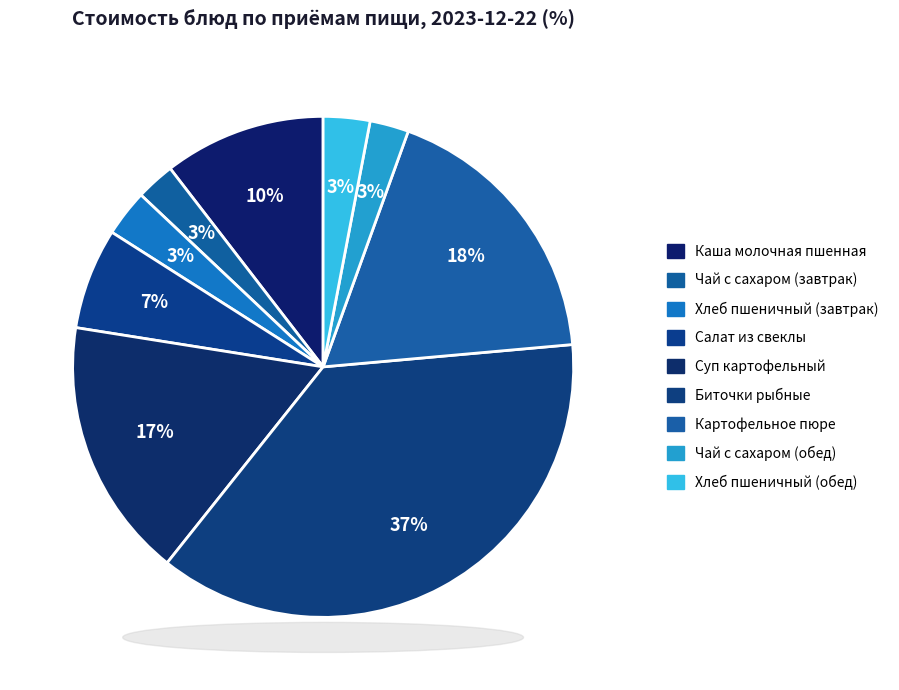

True or false: Чай с сахаром (завтрак) accounts for 1% of the total.

False